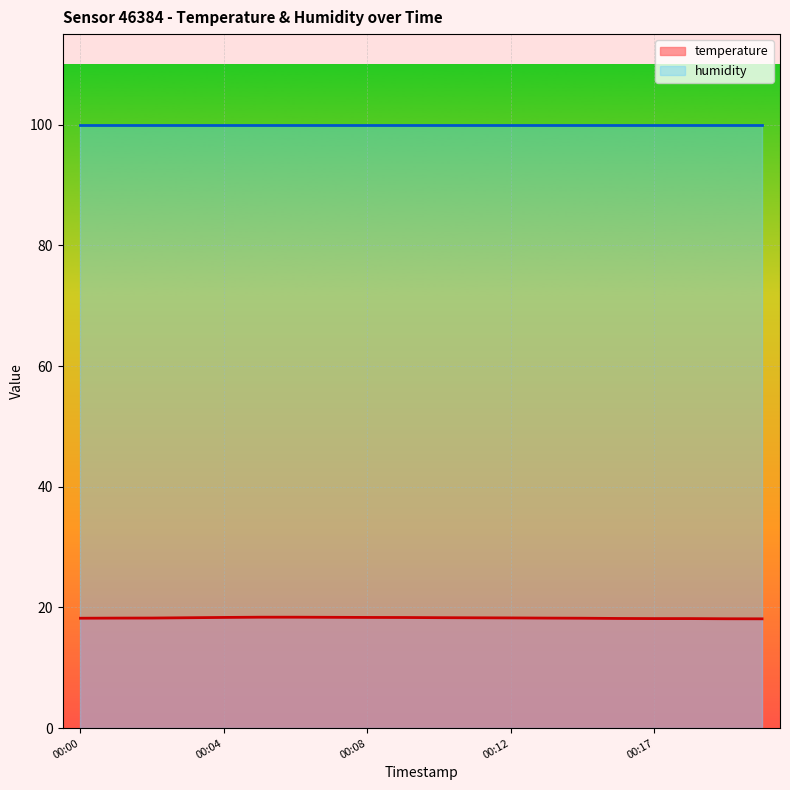

True or false: there are more than 1 points higher than both neighbors.

False